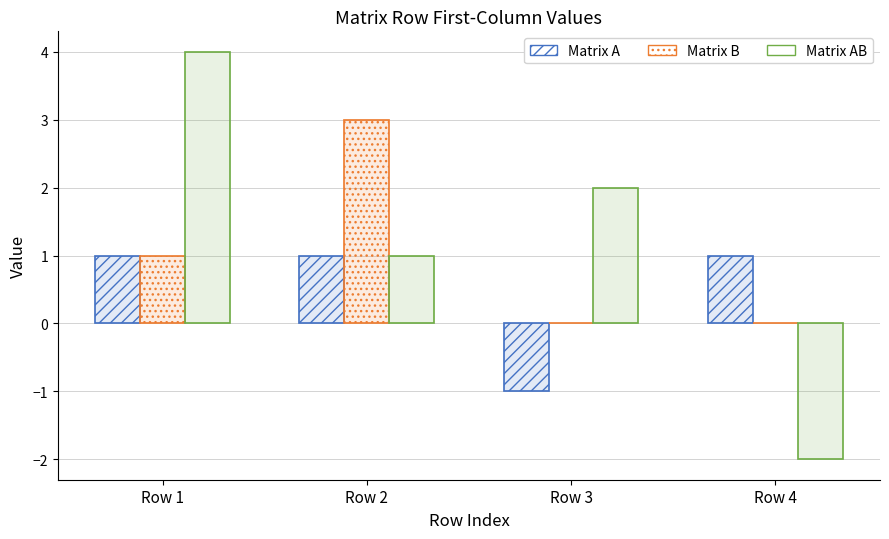

Reading left to right, list all the values displayed in this chart.

Matrix A: 1	1	-1	1
Matrix B: 1	3	0	0
Matrix AB: 4	1	2	-2